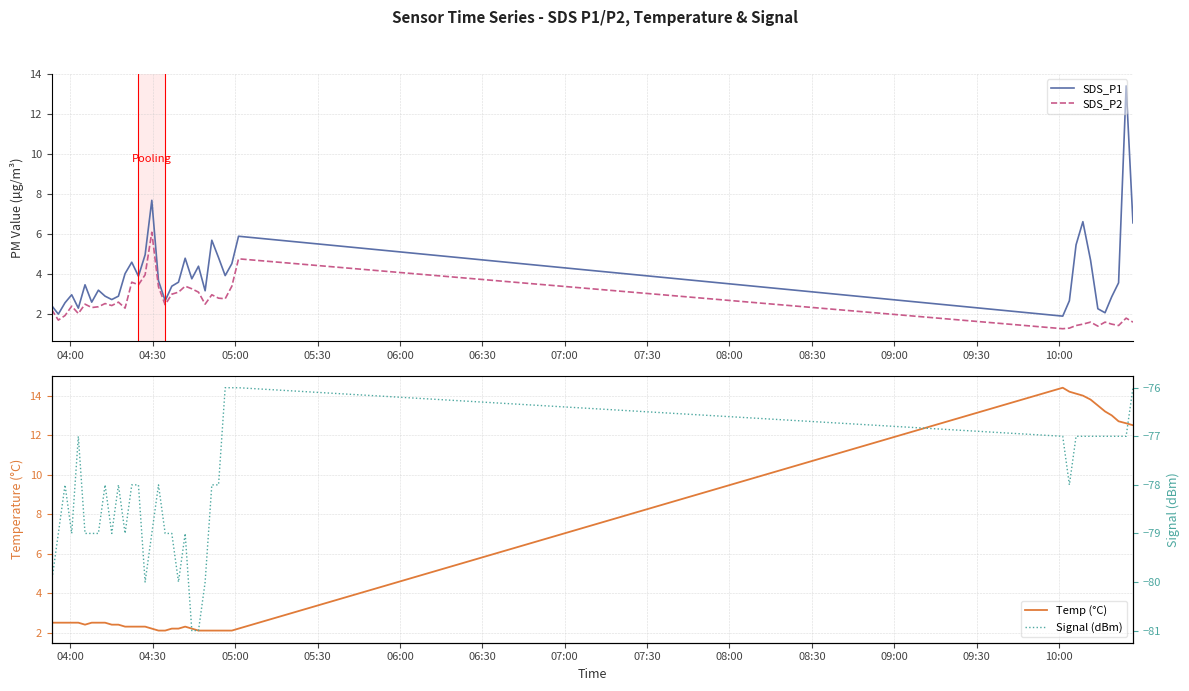

True or false: Temp (°C) has more than 0 interior local peaks.

True